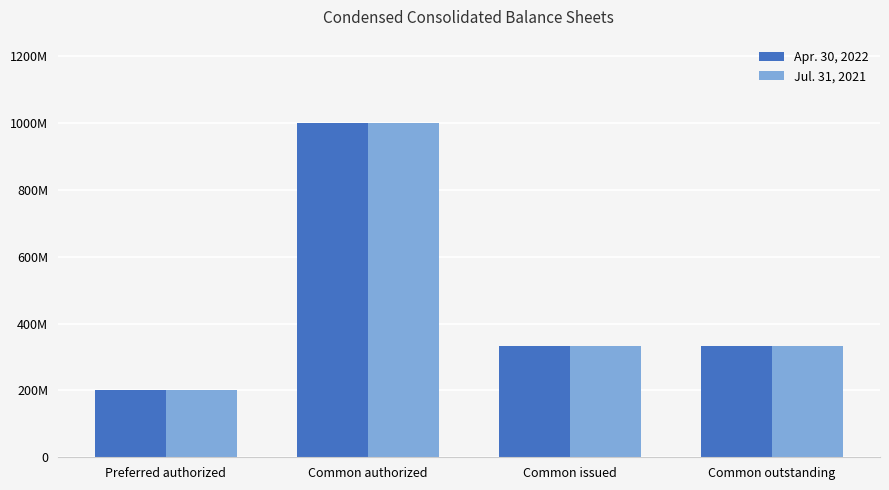

Is the value of Jul. 31, 2021 at Preferred authorized greater than the value of Apr. 30, 2022 at Common outstanding?

No